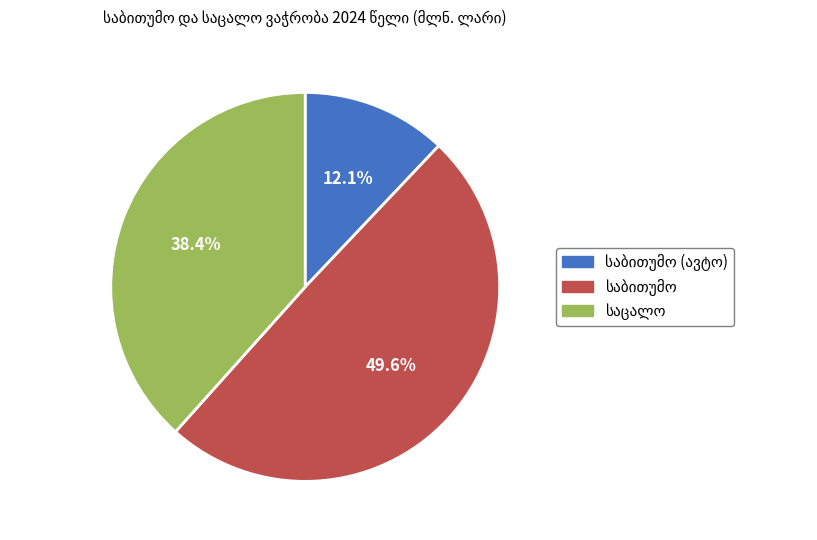

Does any single category account for the majority?

No